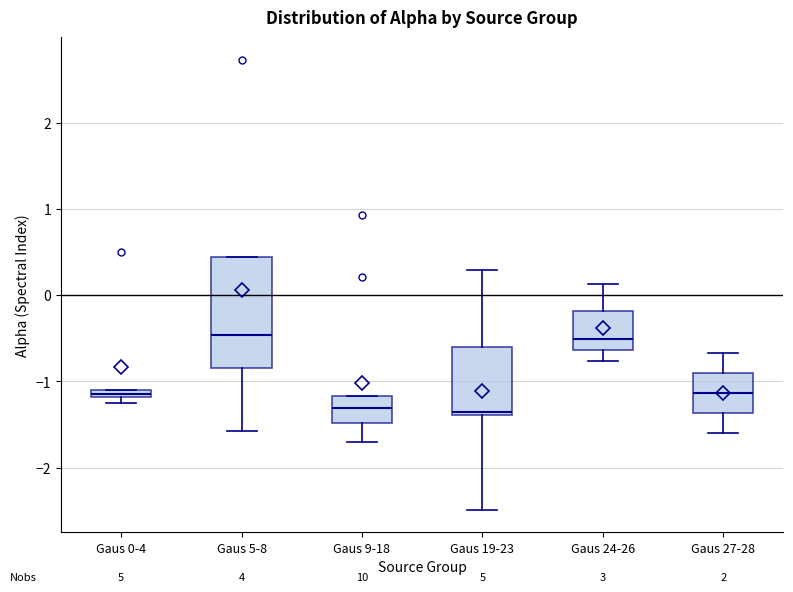

Comparing the boxes themselves (not the whiskers), which one is the tallest?

Gaus 5-8